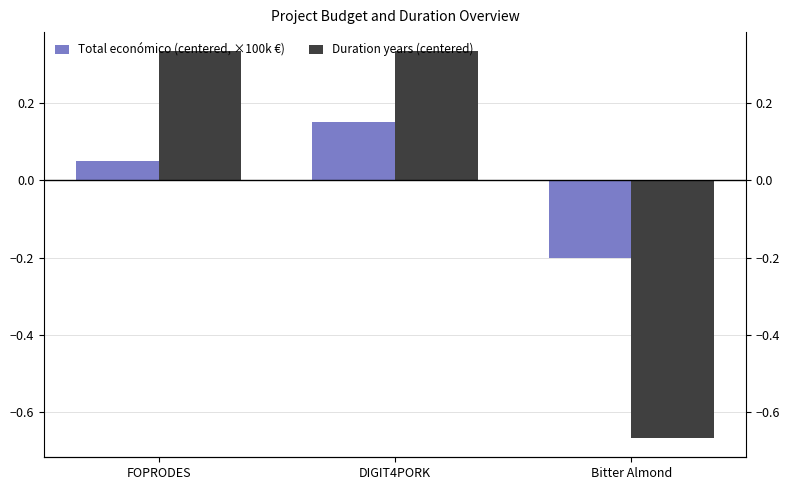

What position from the left is FOPRODES?

1